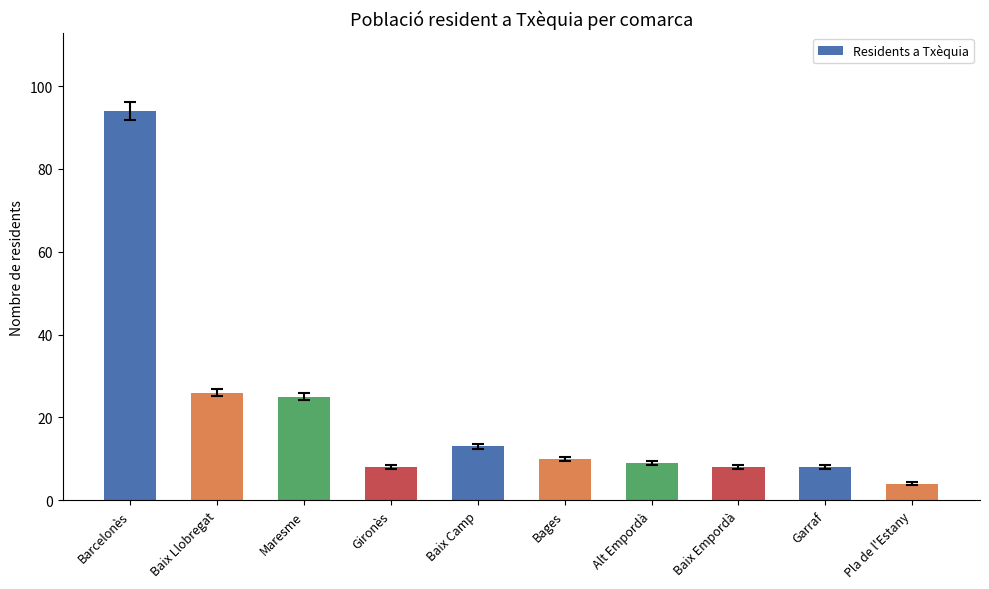

At which label does the data first exceed 10?

Barcelonès